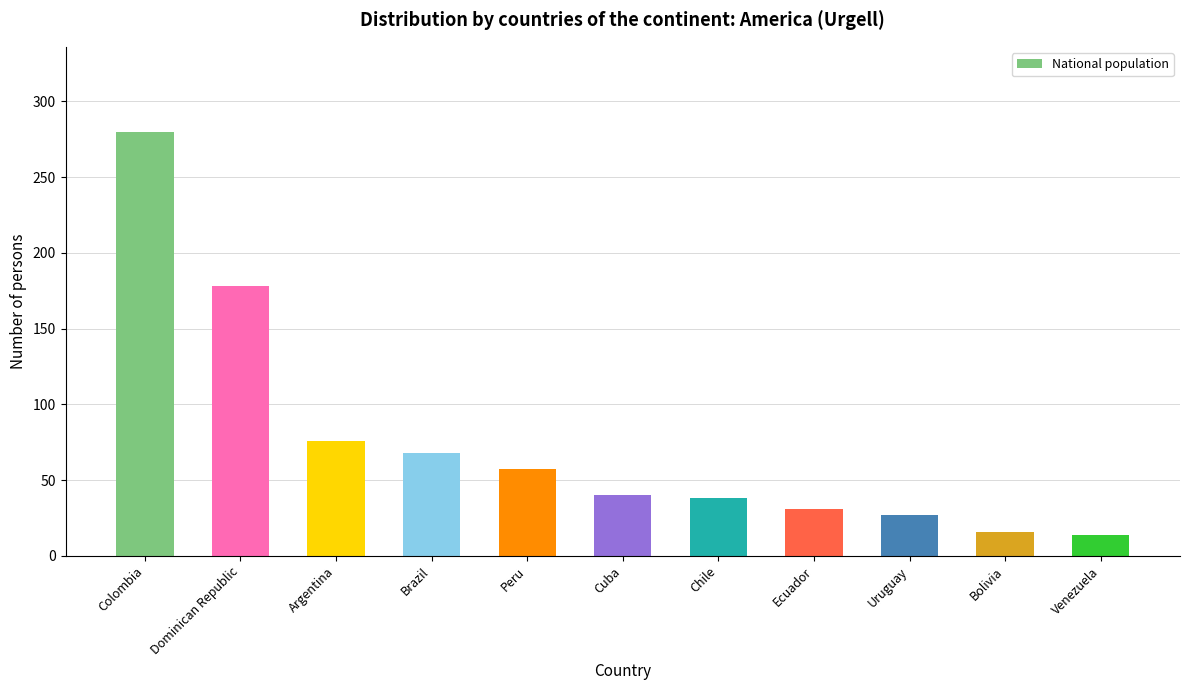

What is the label of the 8th bar from the left?

Ecuador